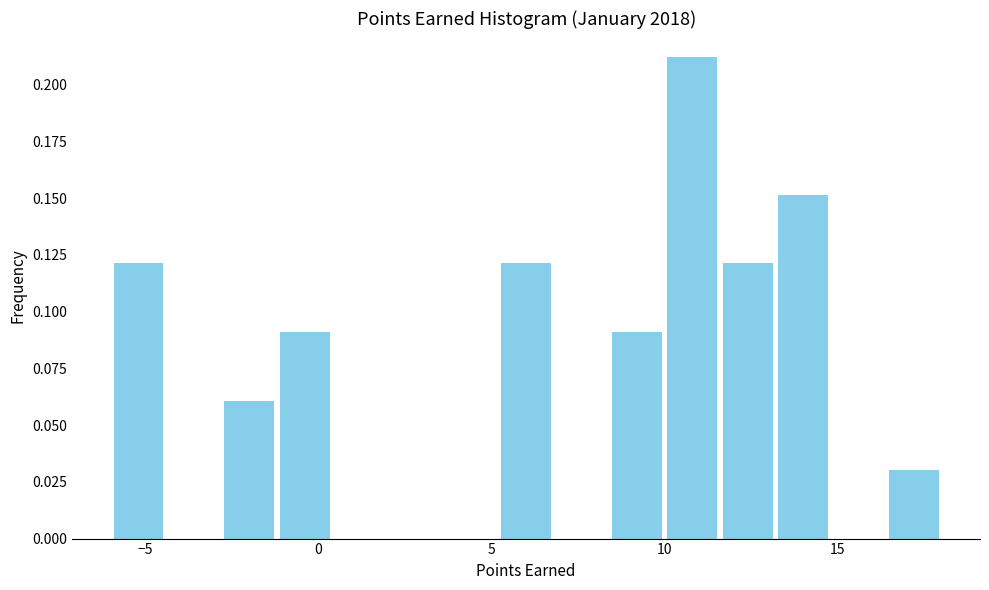

Around what value on the x-axis is the tallest bar? Give the approximate position of its centre, as read against the axis.

11.0